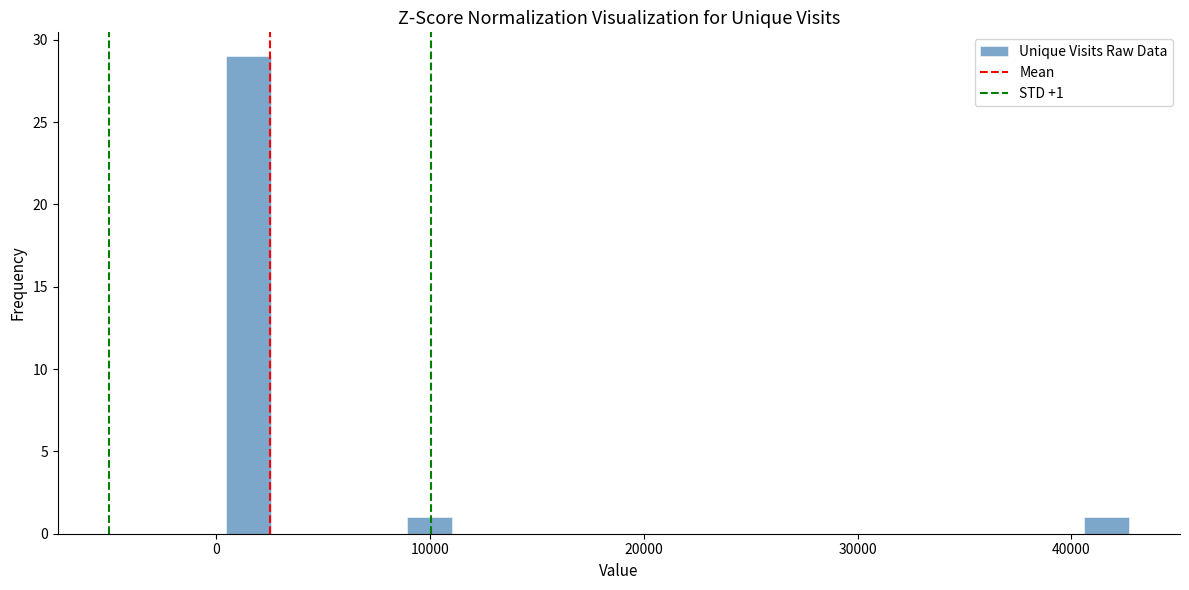

Read against the x-axis, roughly where is the centre of the tallest bar?

2000